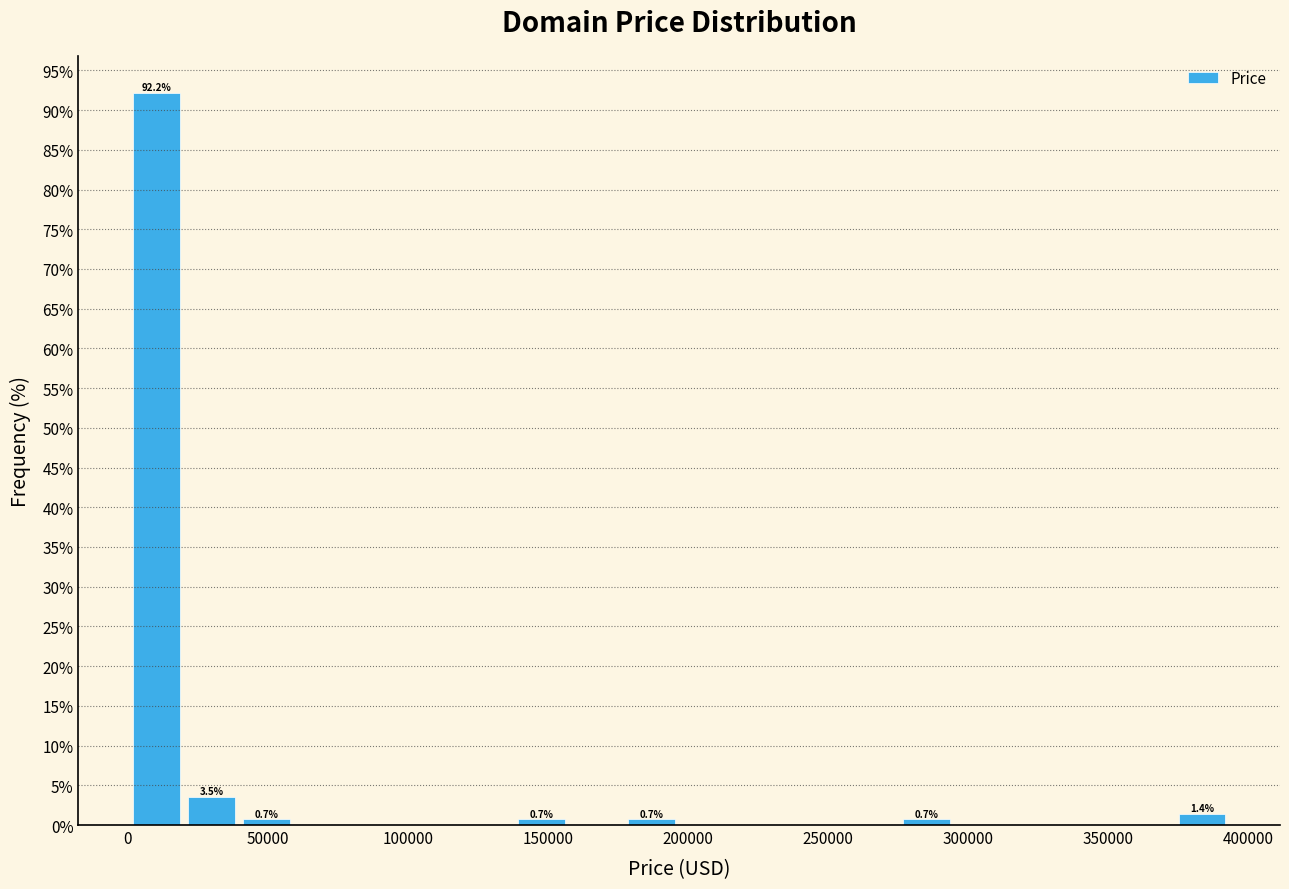

Around what value on the x-axis is the tallest bar? Give the approximate position of its centre, as read against the axis.

10000